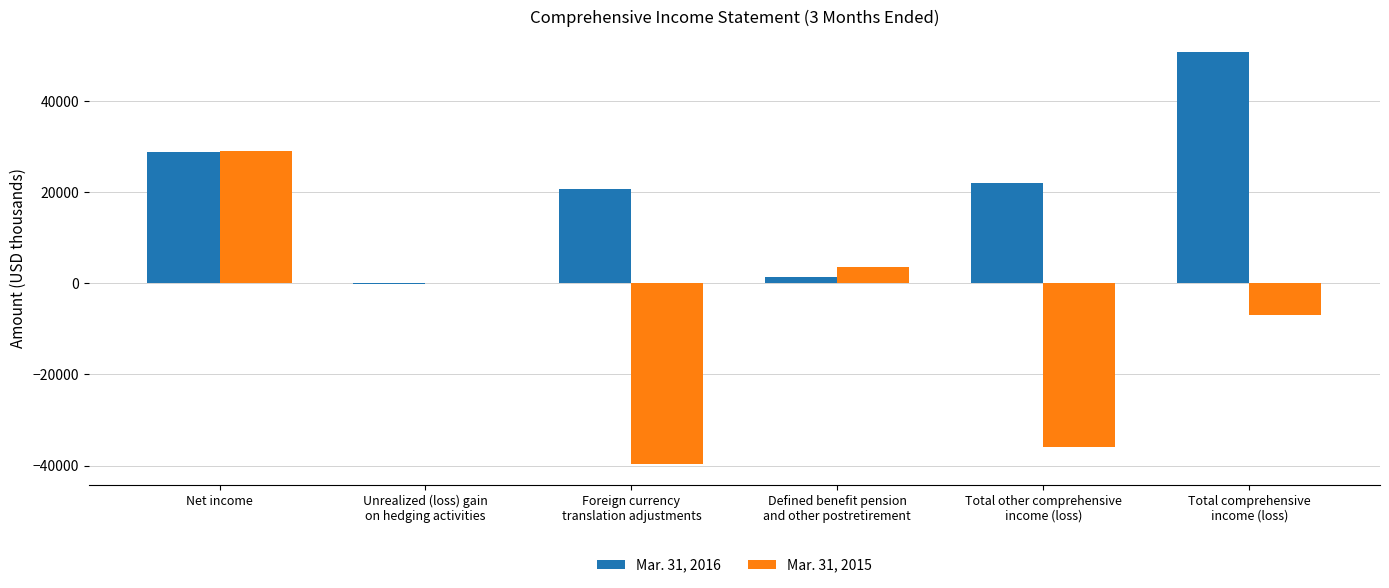

Reading right to left, extract all data points from this chart.

Mar. 31, 2016: 50731	21883	1318	20713	-148	28848
Mar. 31, 2015: -6908	-35984	3661	-39757	112	29076